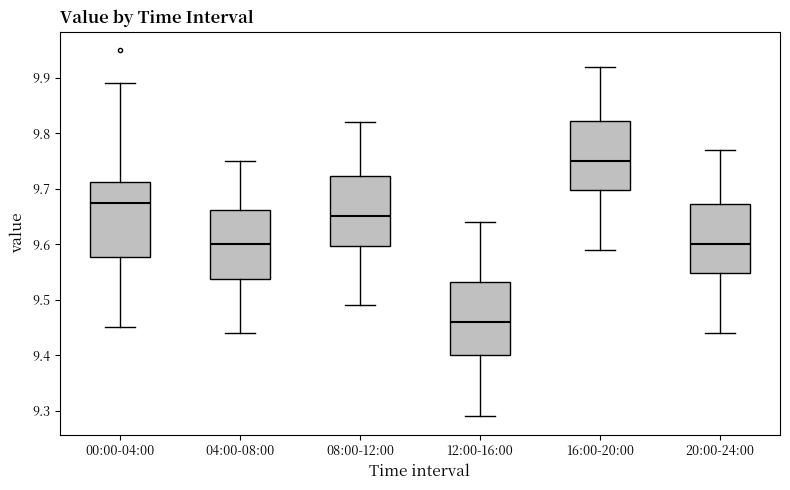

Reading left to right, transcribe this box plot: for each box, give where its median line is, the range the box spans, and where its two whiskers end, as read against the y-axis. The values are not printed on the chart, so give them approximately, as read against the axis.

00:00-04:00: median 9.68, box 9.58 to 9.71, whiskers 9.45 to 9.89
04:00-08:00: median 9.60, box 9.54 to 9.66, whiskers 9.44 to 9.75
08:00-12:00: median 9.65, box 9.60 to 9.72, whiskers 9.49 to 9.82
12:00-16:00: median 9.46, box 9.40 to 9.53, whiskers 9.29 to 9.64
16:00-20:00: median 9.75, box 9.70 to 9.82, whiskers 9.59 to 9.92
20:00-24:00: median 9.60, box 9.55 to 9.67, whiskers 9.44 to 9.77